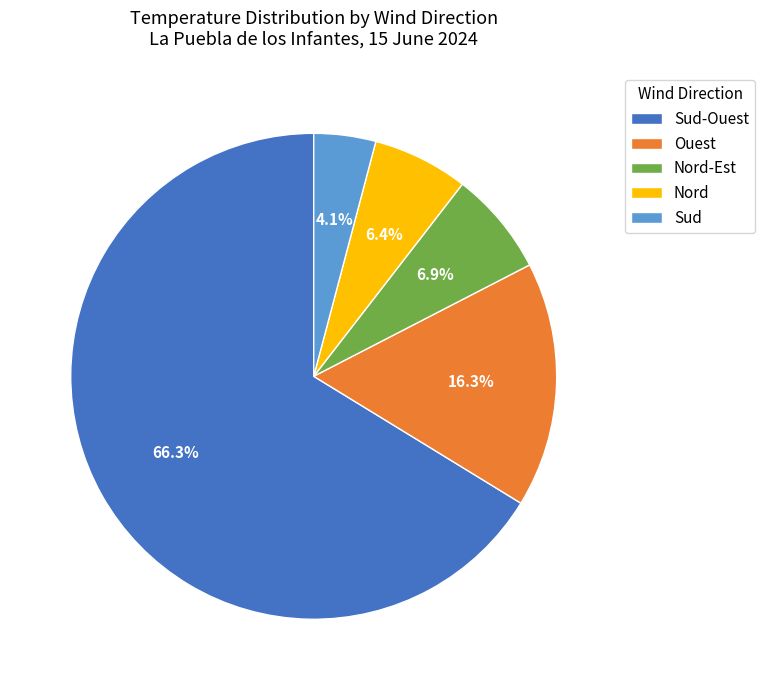

Between Sud and Nord, which is larger?

Nord